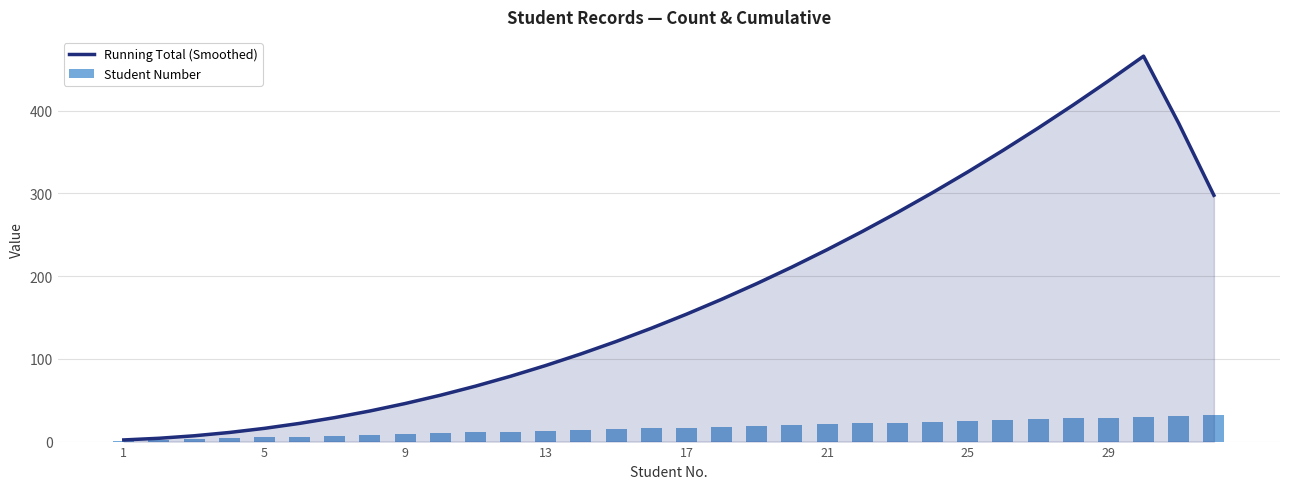

Which series has the widest spread of values?

Running Total (Smoothed)